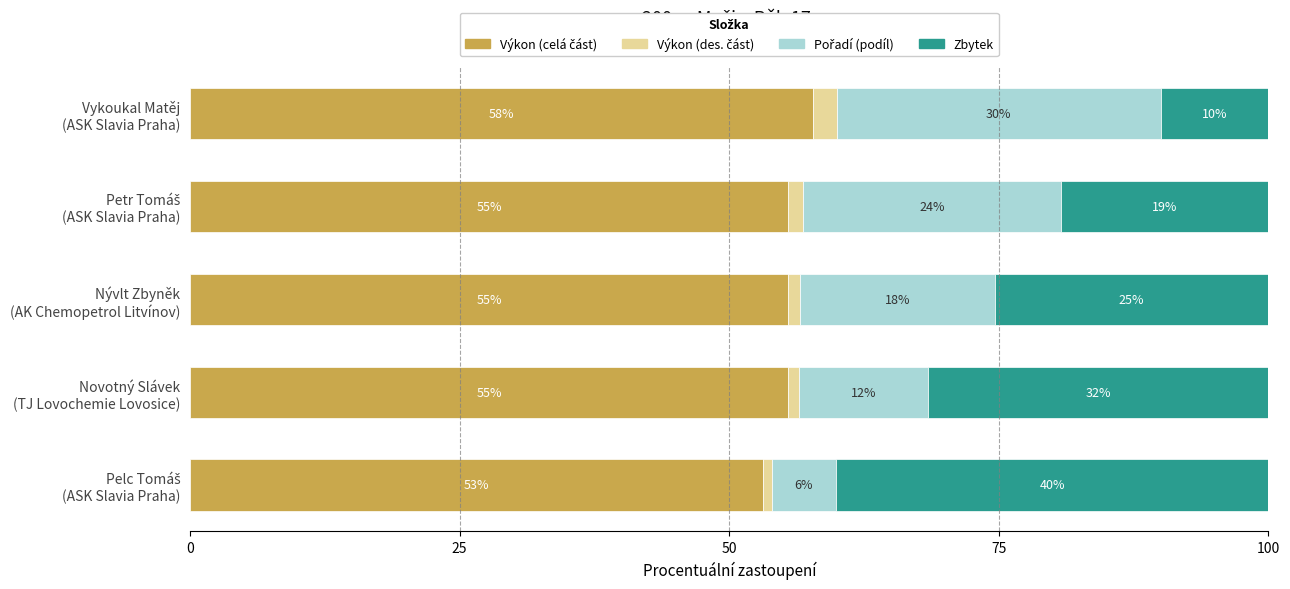

Reading left to right, list all the values displayed in this chart.

Výkon (celá část): 53.2	55.5	55.5	55.5	57.8
Výkon (des. část): 0.8	1.0	1.1	1.3	2.2
Pořadí (podíl): 6.0	12.0	18.0	24.0	30.0
Zbytek: 40.1	31.6	25.4	19.2	10.0